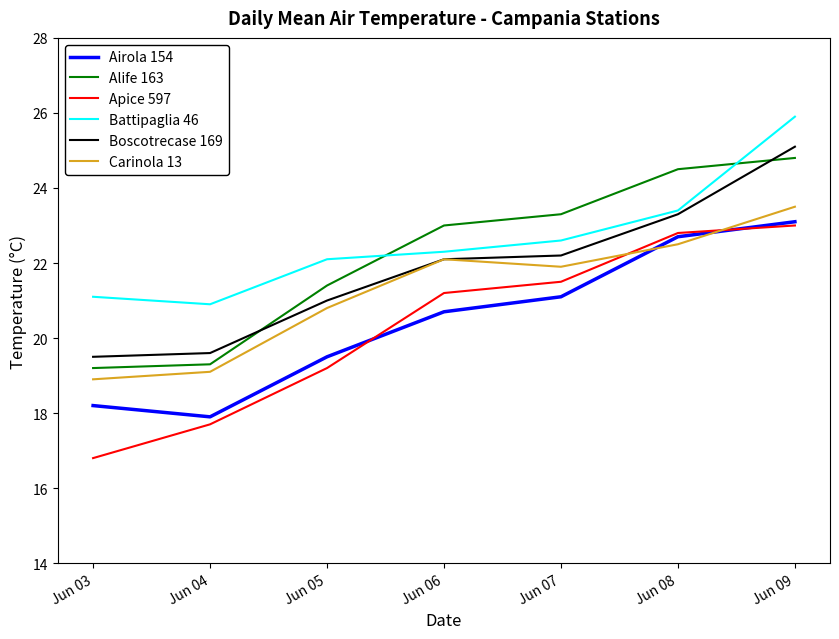

At which label does Boscotrecase 169 reach its peak?

Jun 09